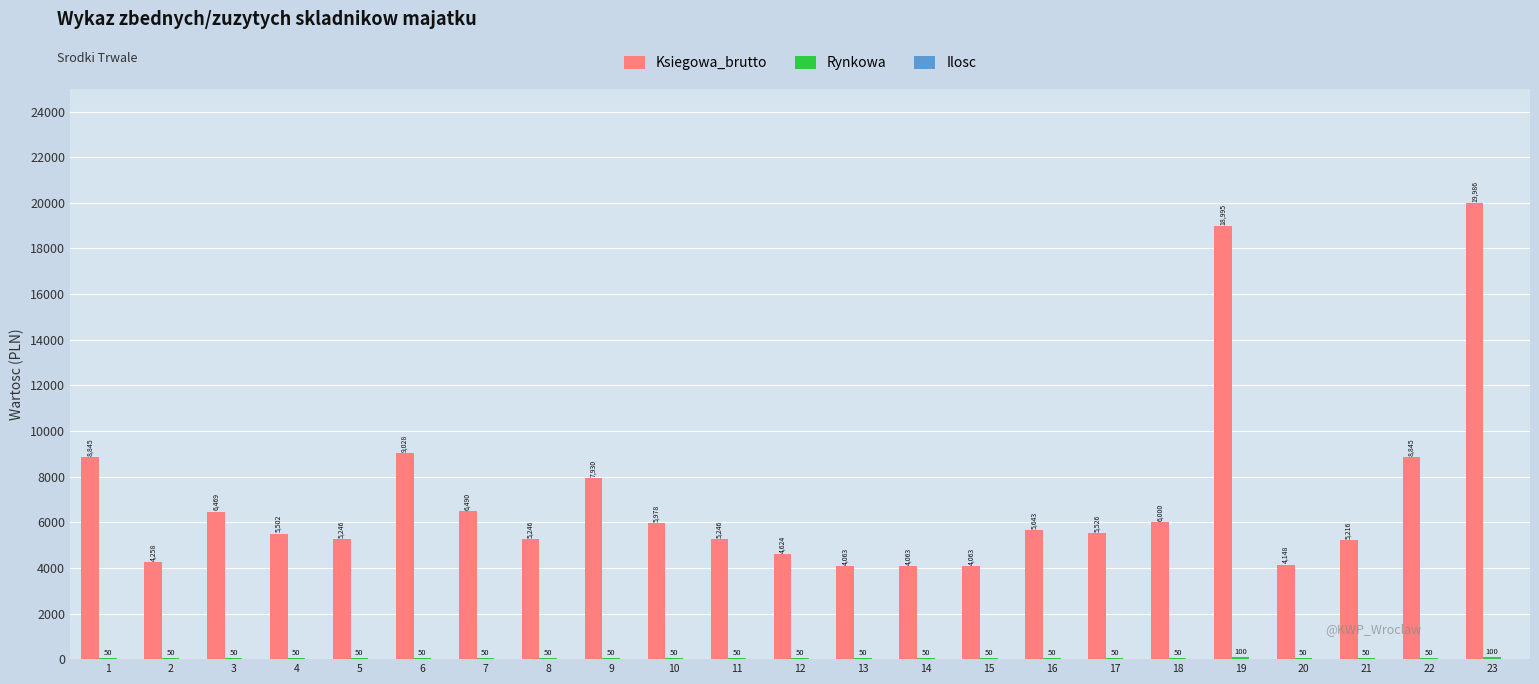

At which label does Ksiegowa_brutto reach its peak?

23